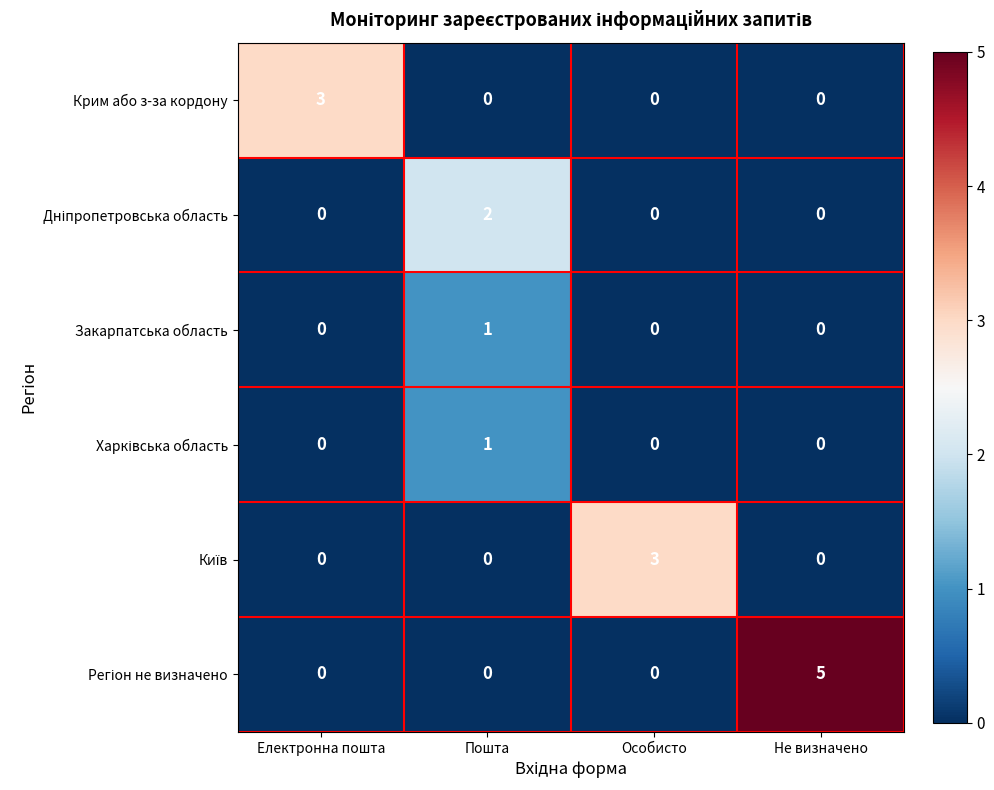

What is the total value across all series at Пошта?

4